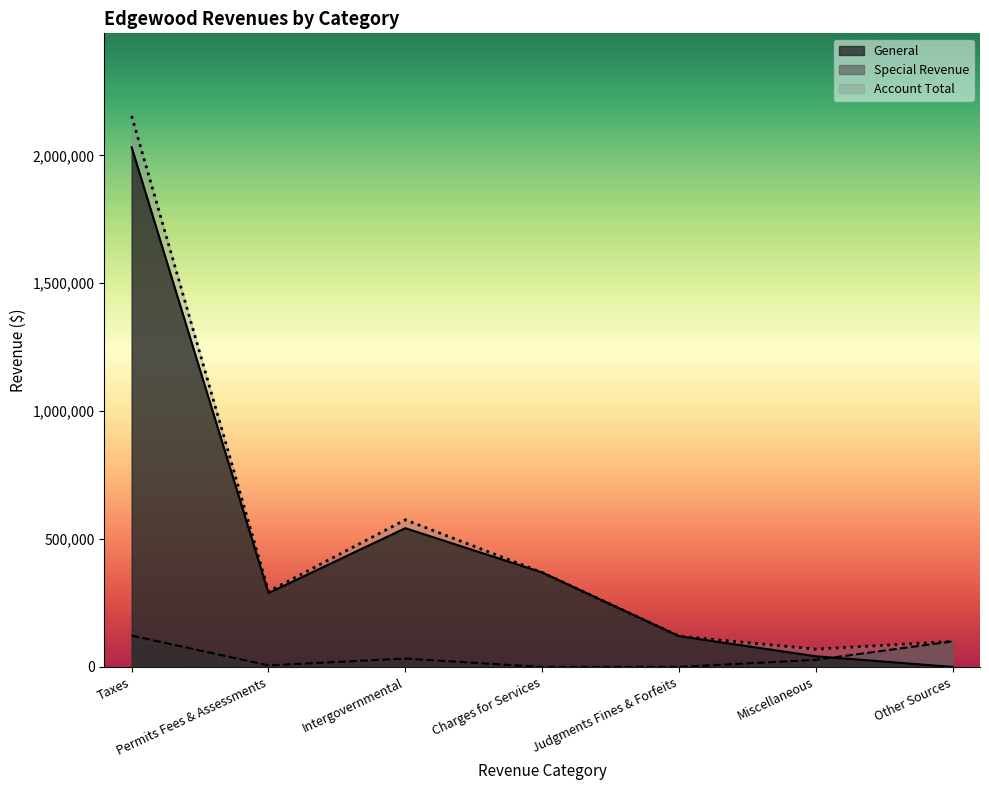

What is the difference between the second highest and minimum values in the Special Revenue series?

100000